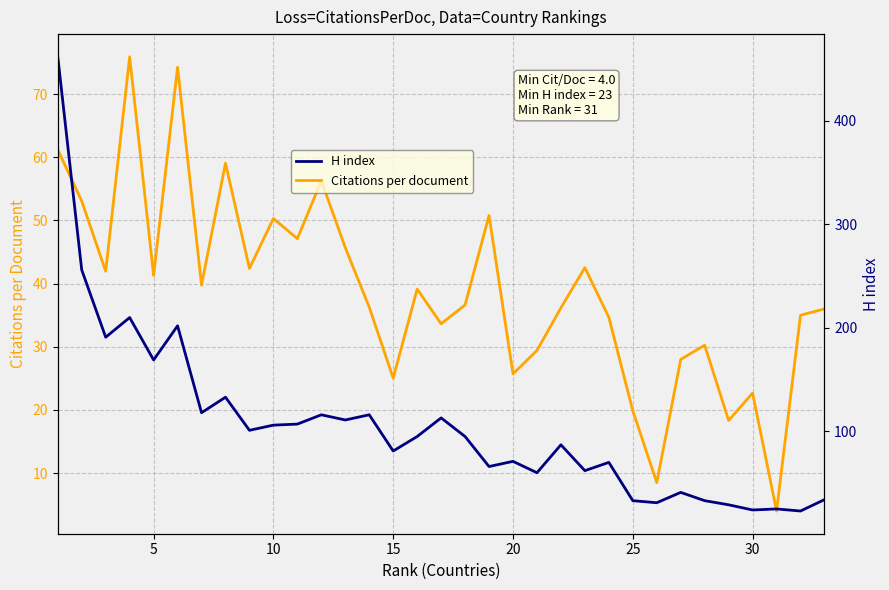

Is this an area chart (filled region under the line)?

No